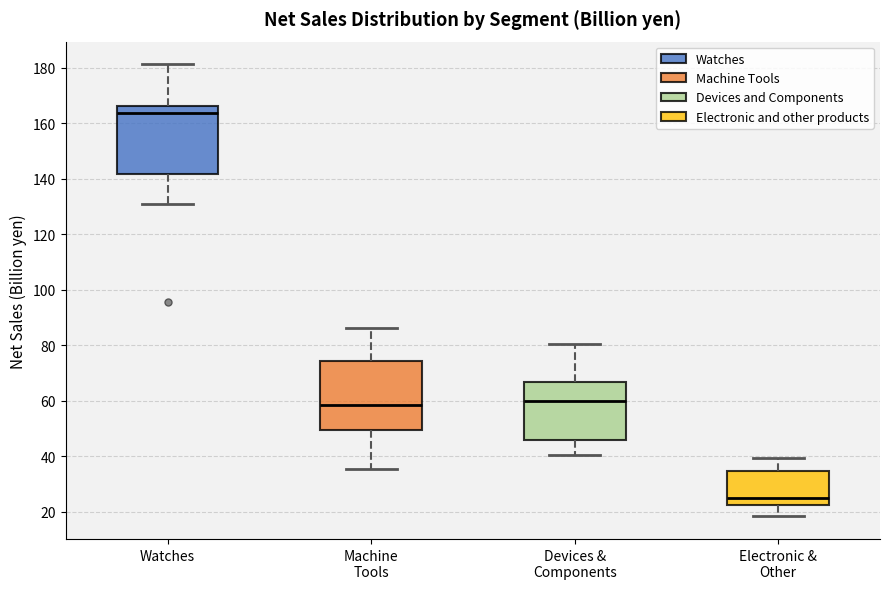

Reading left to right, read every box against the y-axis: the position of its median line, the range the box covers, and the ends of its whiskers. The values are not printed on the chart, so give them approximately, as read against the axis.

Watches: median 164, box 142 to 166, whiskers 132 to 182
Machine Tools: median 58, box 50 to 74, whiskers 36 to 86
Devices & Components: median 60, box 46 to 66, whiskers 40 to 80
Electronic & Other: median 26, box 22 to 34, whiskers 18 to 40